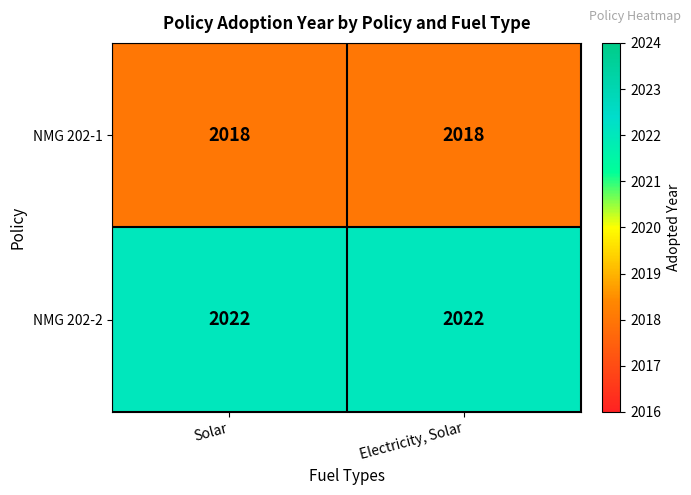

What is the total value across all series at Electricity, Solar?

4040